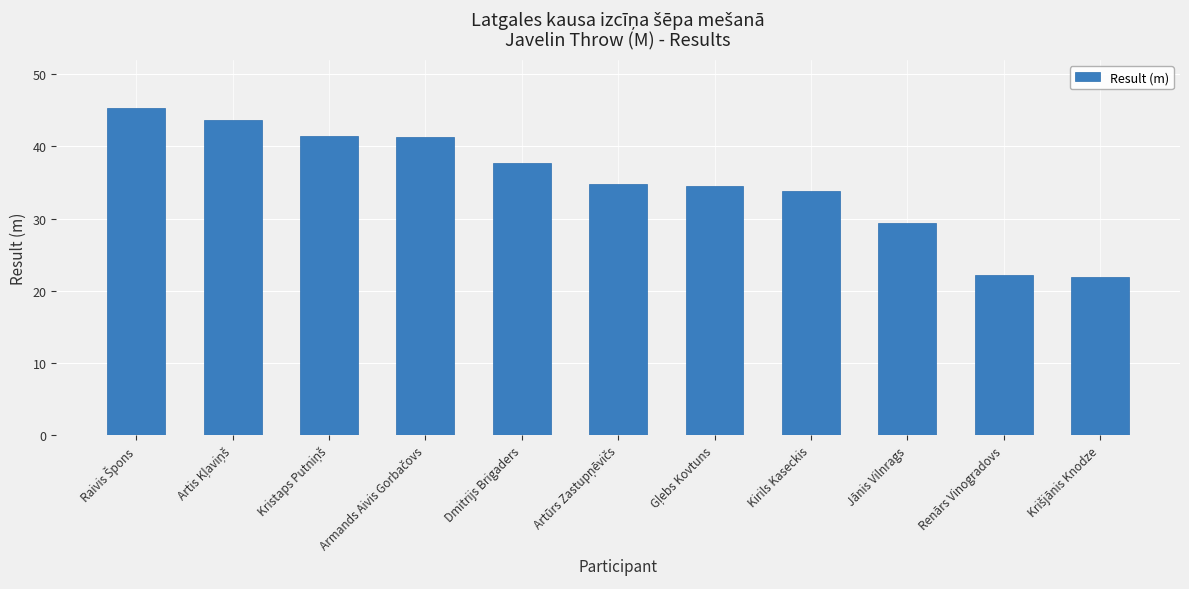

What is the label of the 5th bar from the left?

Dmitrijs Brigaders